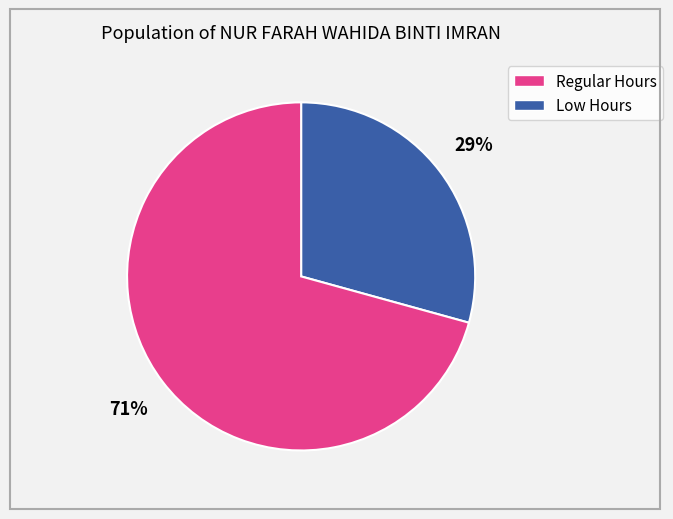

Is there any slice that represents more than half of the pie?

Yes